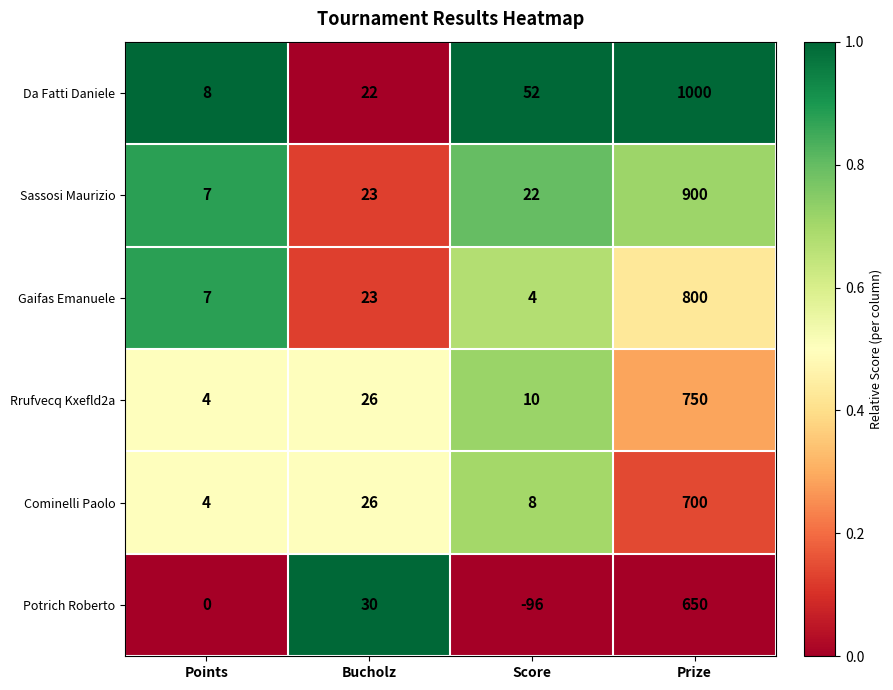

Which series has the widest spread of values?

Da Fatti Daniele